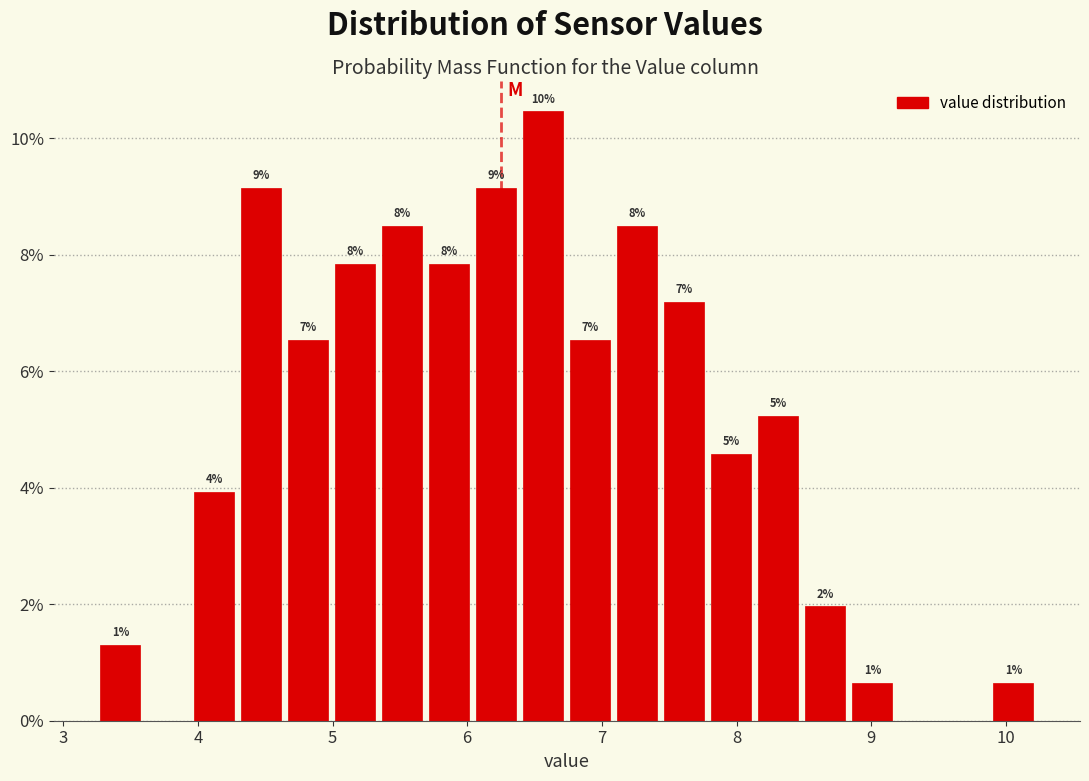

Read against the x-axis, roughly where is the centre of the tallest bar?

6.6